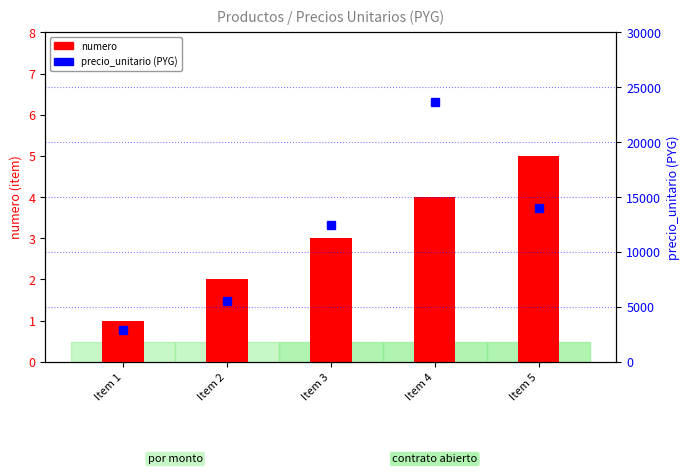

The value of precio_unitario at Item 4 is 39854. True or false?

False